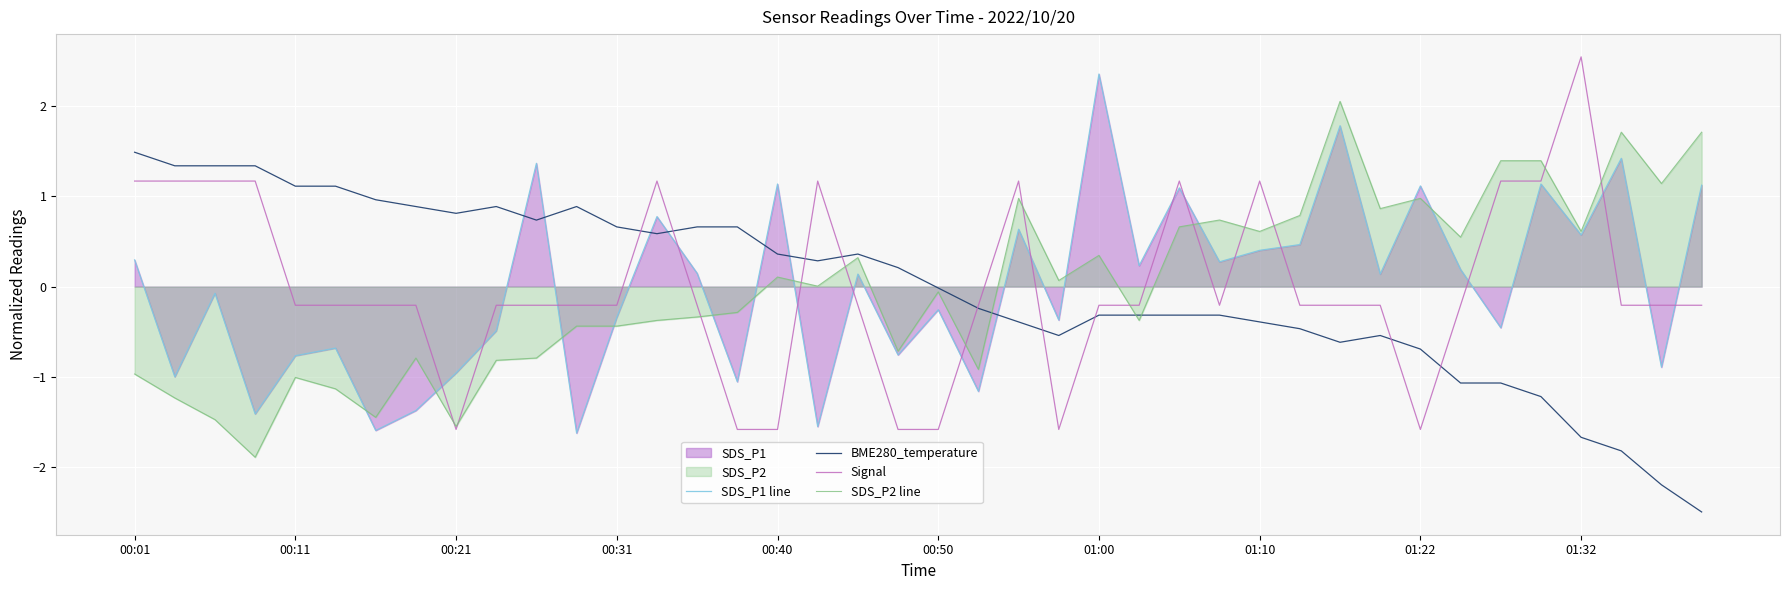

Where is SDS_P2 line nearest to the value 0?

17